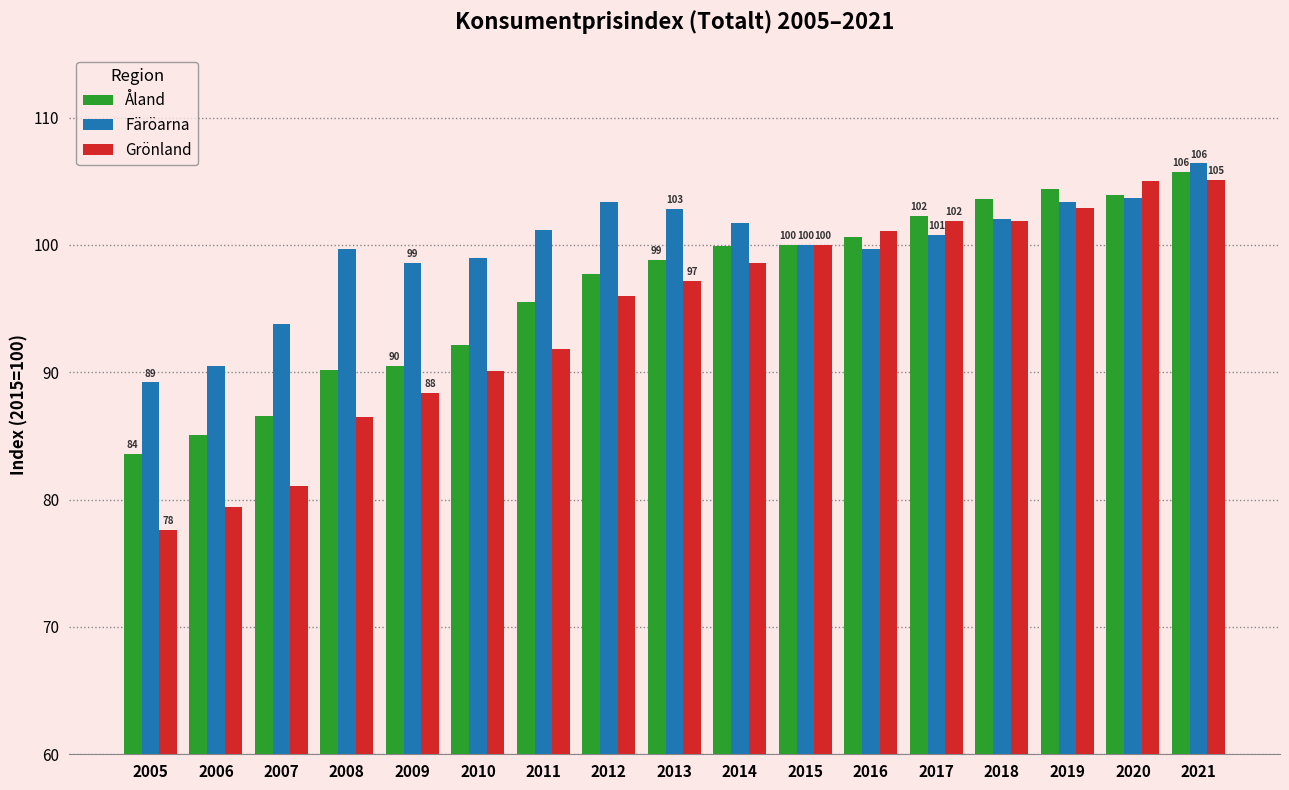

How many series are shown in this chart?

3